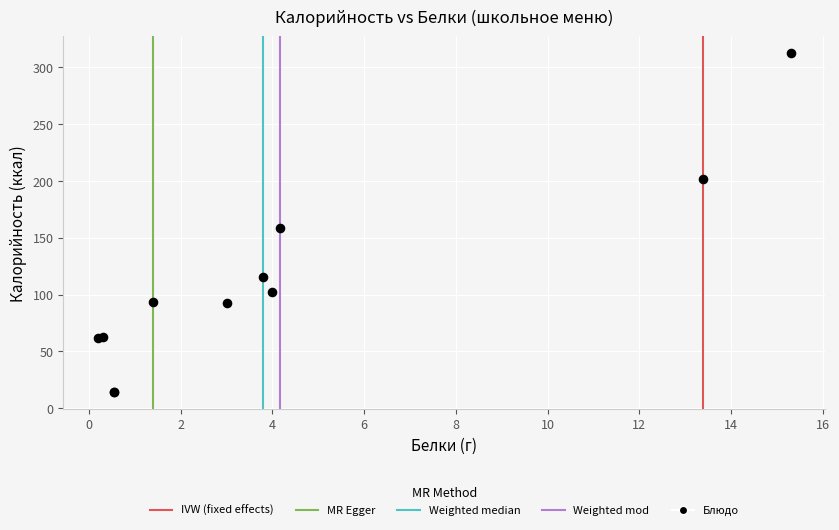

What Y value in the scatter plot is closest to 163?

158.7